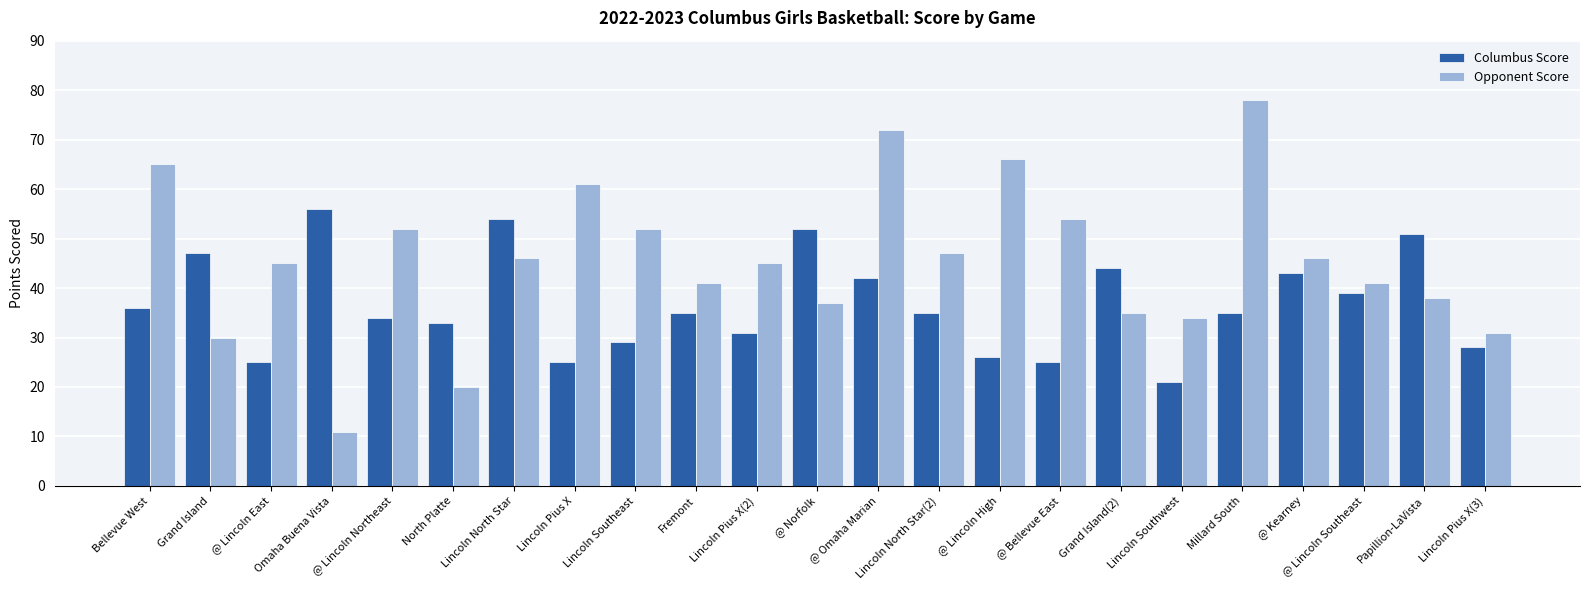

Reading left to right, transcribe all the data shown in this chart.

Columbus Score: 36	47	25	56	34	33	54	25	29	35	31	52	42	35	26	25	44	21	35	43	39	51	28
Opponent Score: 65	30	45	11	52	20	46	61	52	41	45	37	72	47	66	54	35	34	78	46	41	38	31